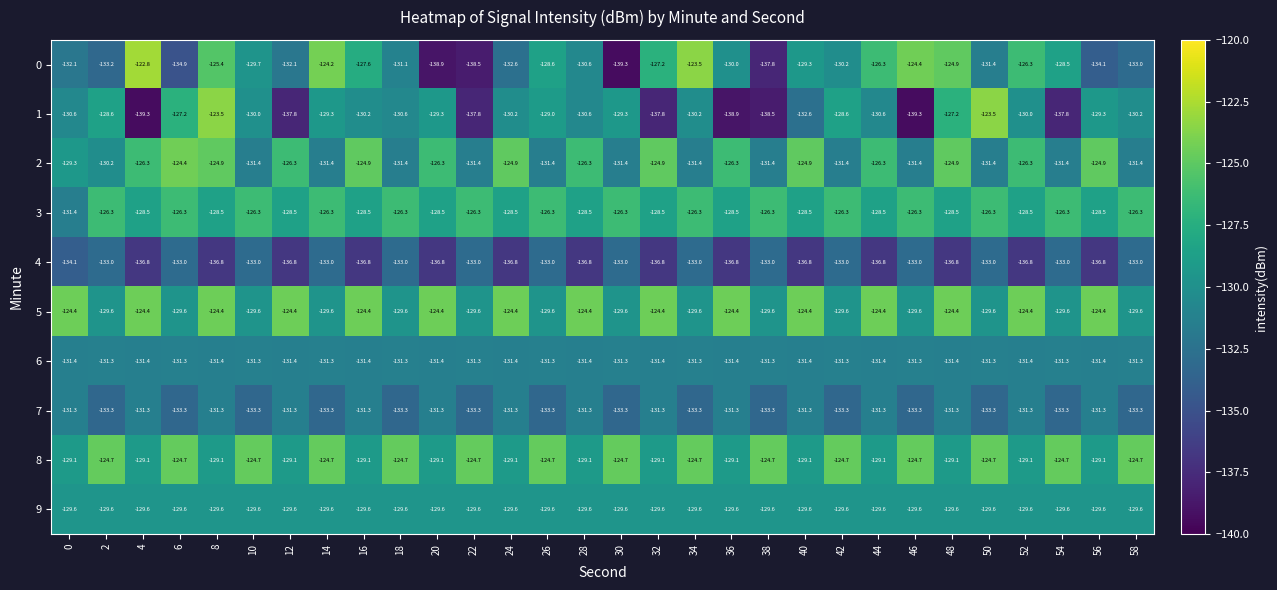

What is the difference between the maximum and minimum values in the 1 series?

15.8